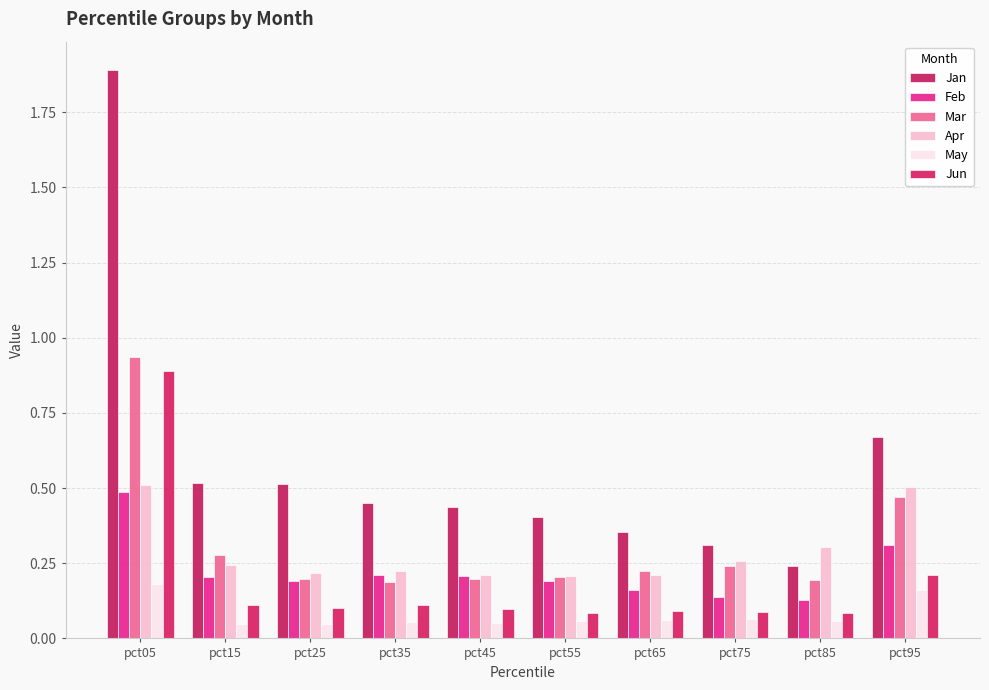

List the series in order of their peak value, highest first.

Jan, Mar, Jun, Apr, Feb, May